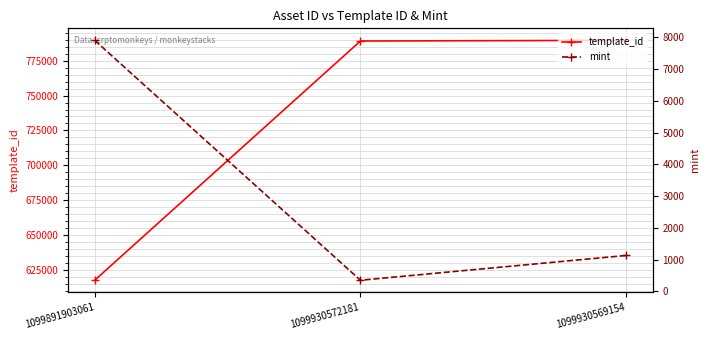

How many data points in mint are less than 1131?

1